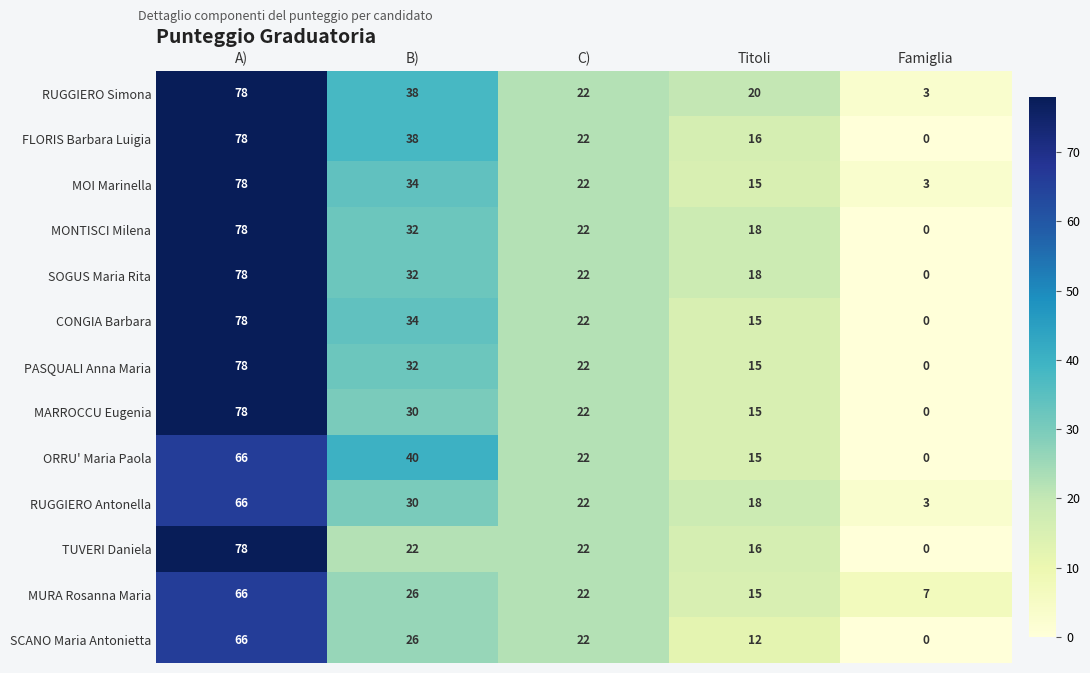

What is the sum of the ORRU' Maria Paola values at A) and B)?

106